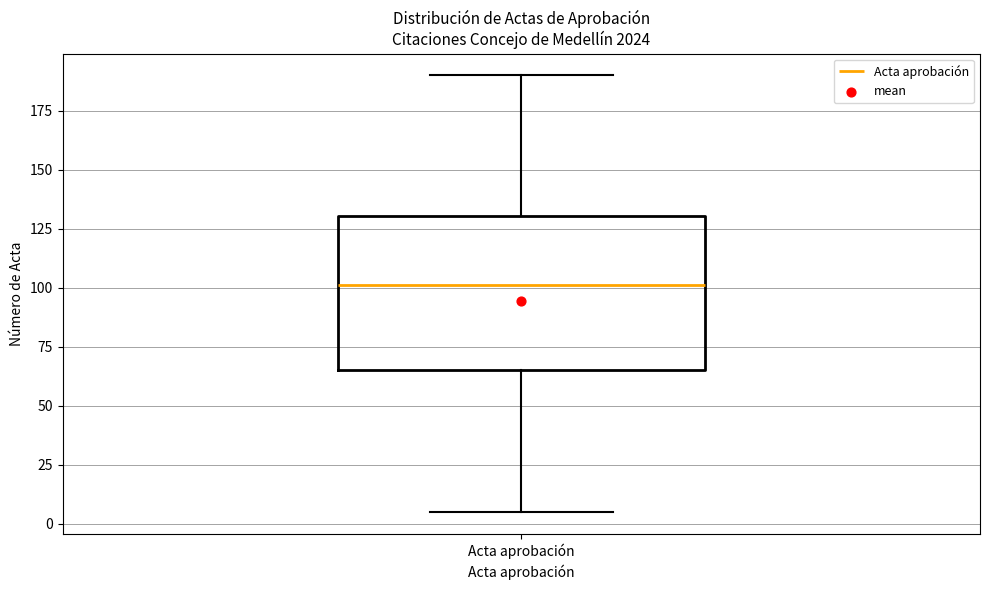

Where does the lower whisker of the box for Acta aprobación end on the y-axis? The values are not printed on the chart, so give them approximately, as read against the axis.

5